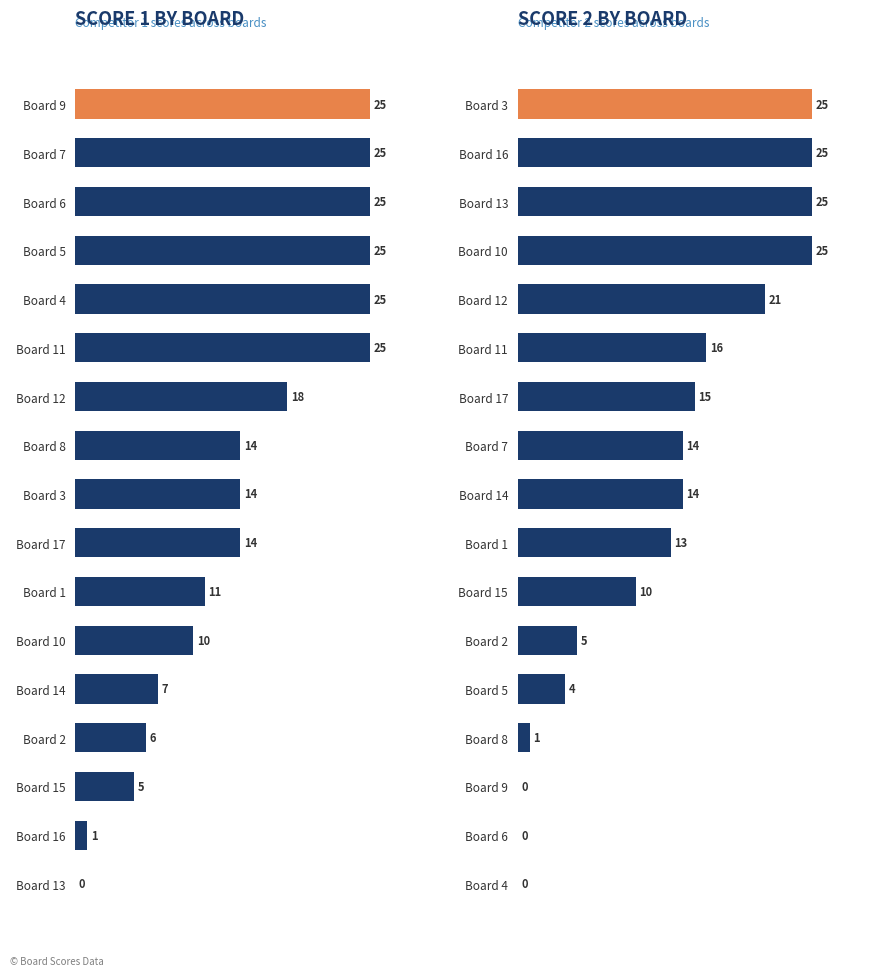

How many series are shown in this chart?

2